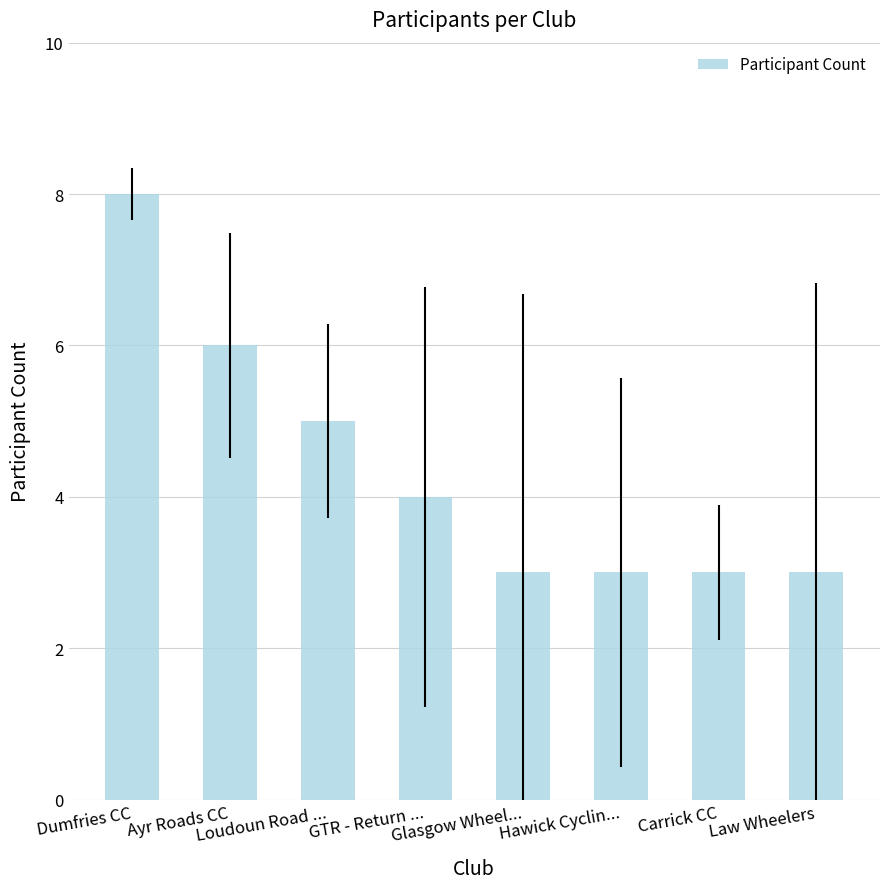

What is the smallest value displayed?

3